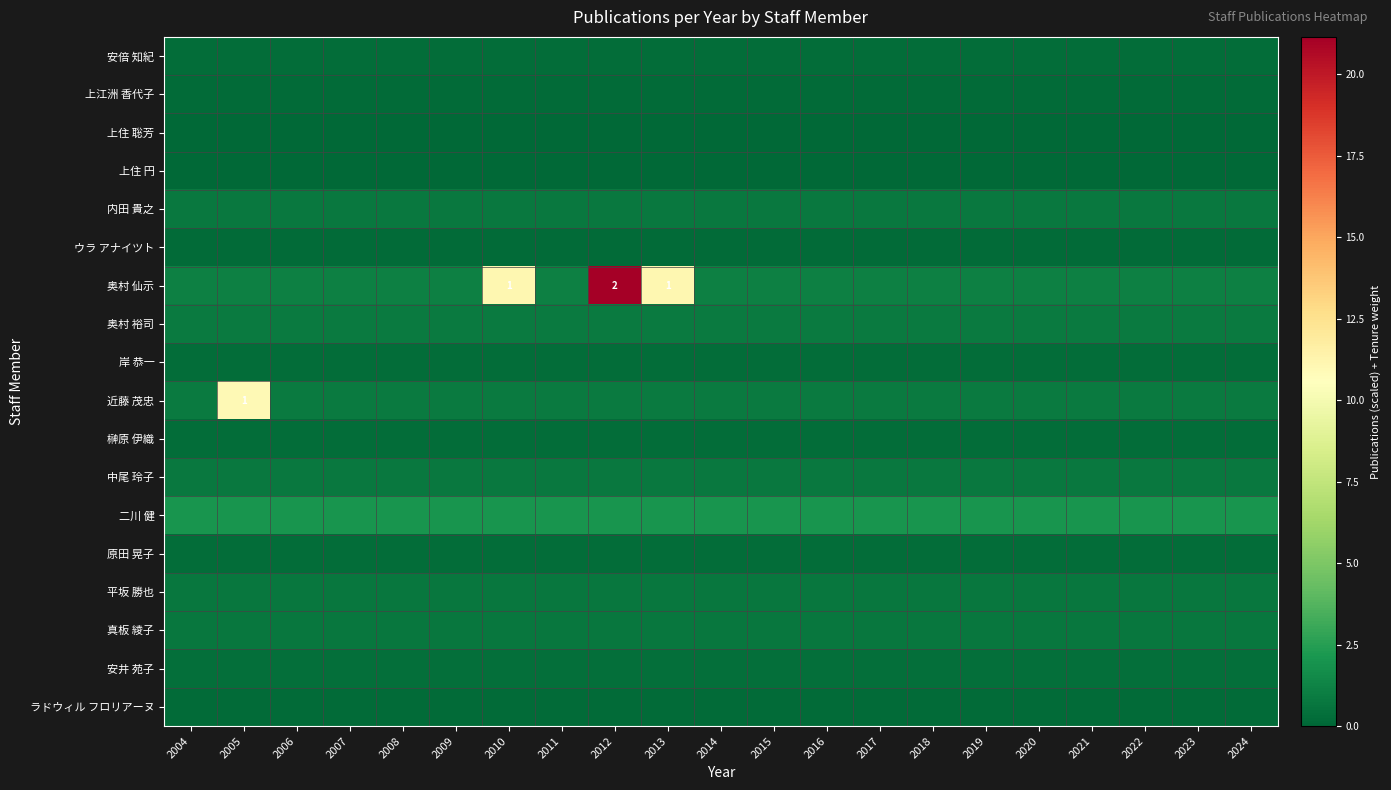

List the labels in order of ラドウィル フロリアーヌ value, smallest first.

2004, 2005, 2006, 2007, 2008, 2009, 2010, 2011, 2012, 2013, 2014, 2015, 2016, 2017, 2018, 2019, 2020, 2021, 2022, 2023, 2024